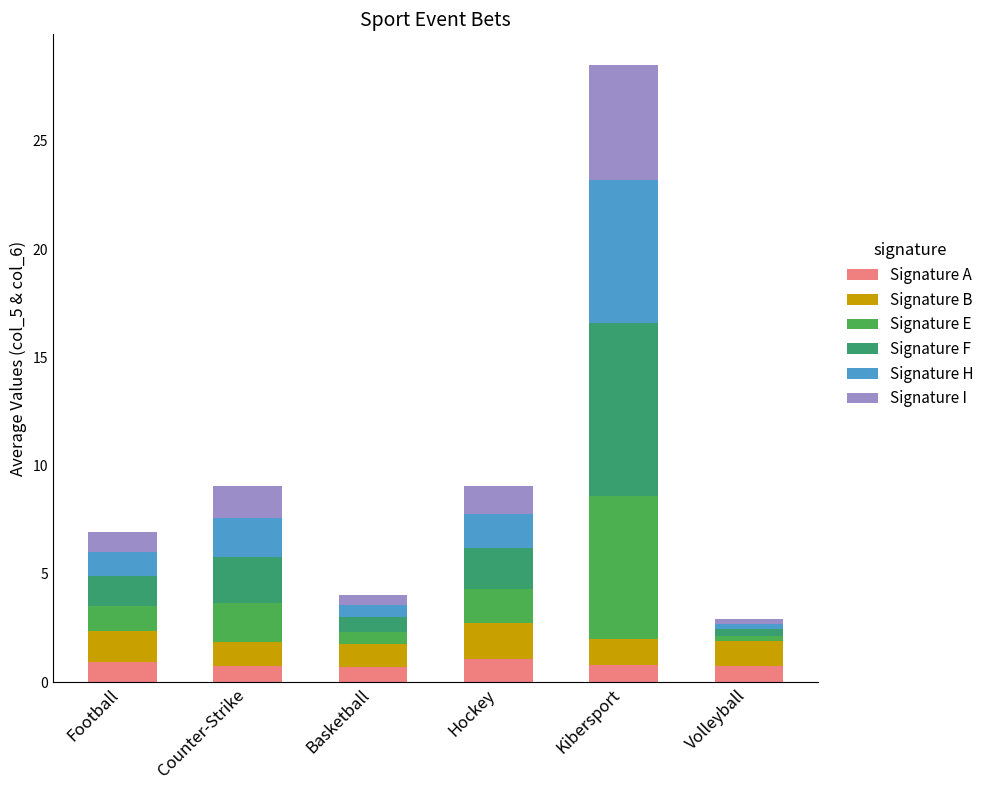

What is the label of the 4th bar from the right?

Basketball